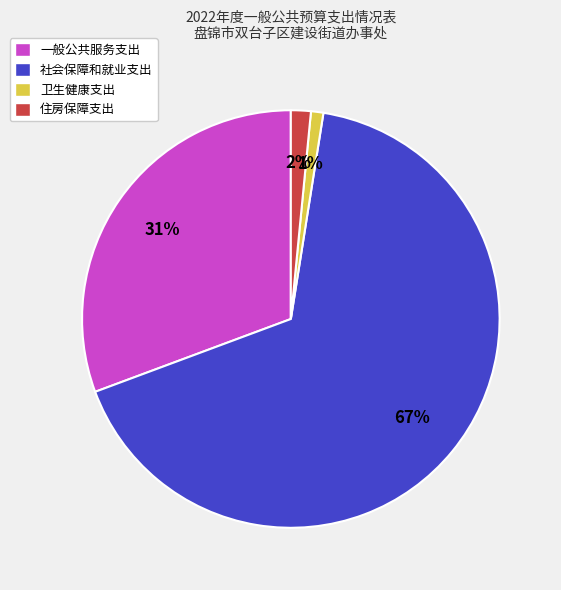

Is it true that 卫生健康支出 is 1% of the pie?

True